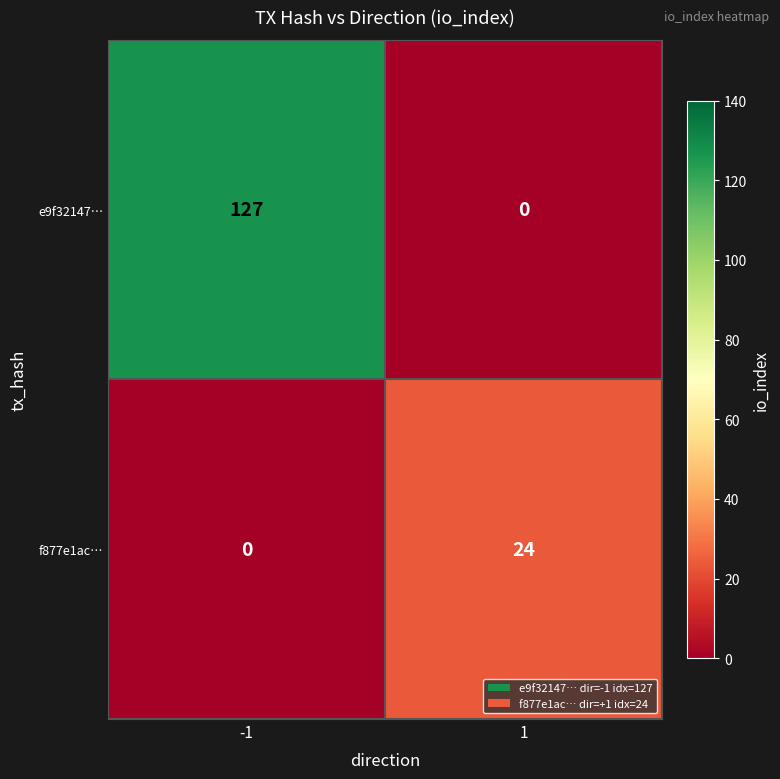

At 1, list the series in order from smallest to largest.

e9f32147…, f877e1ac…